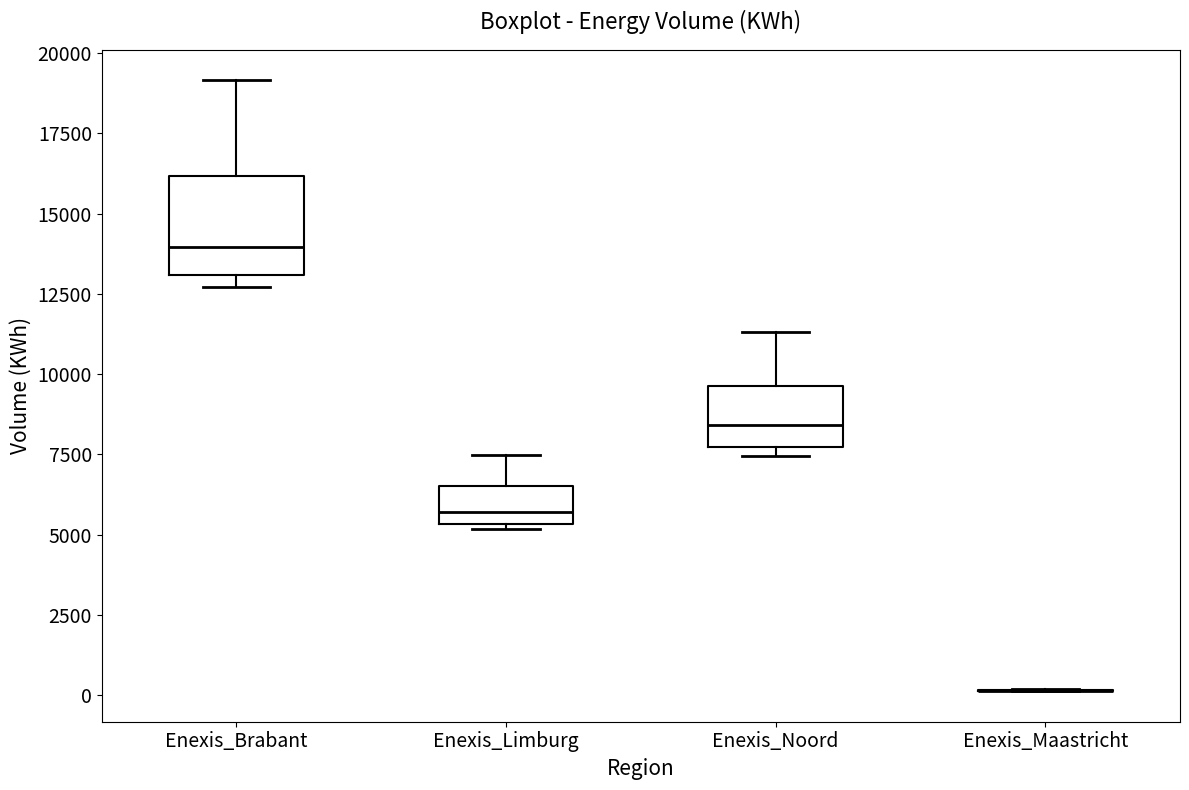

Comparing the boxes themselves (not the whiskers), which one is the tallest?

Enexis_Brabant